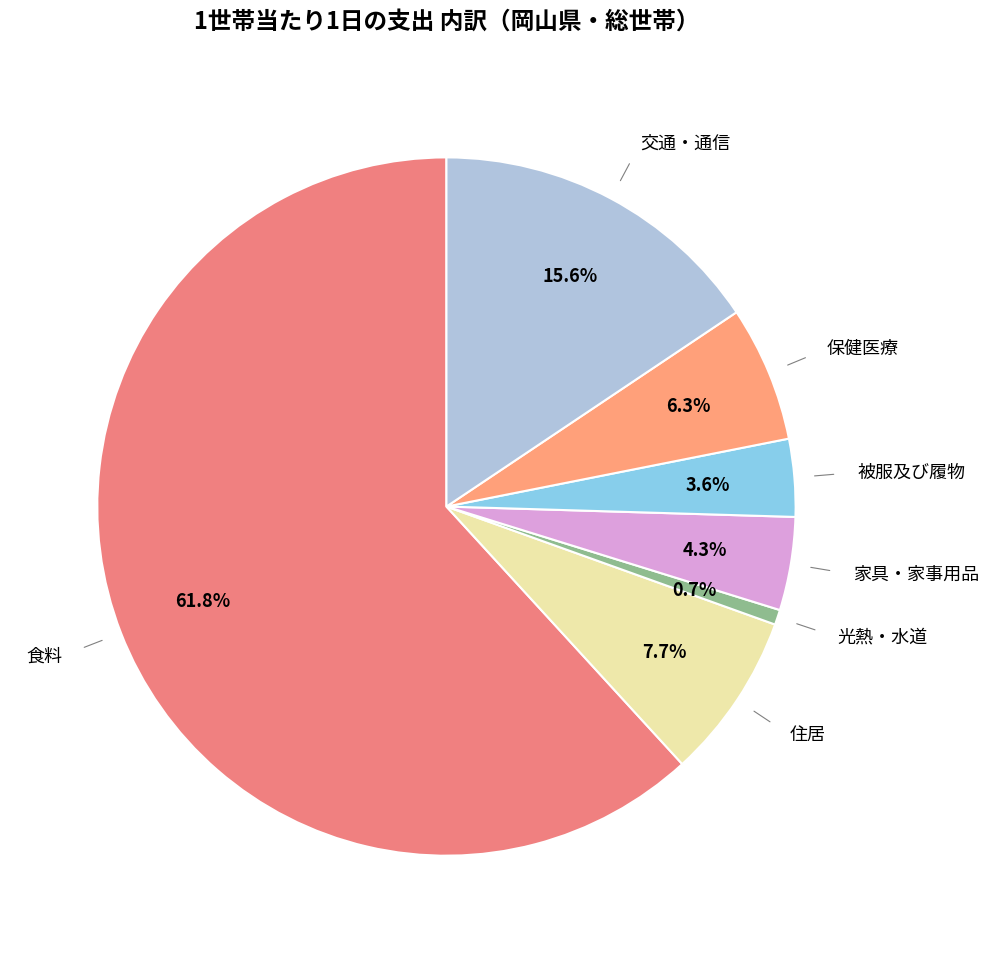

Count the number of slices in the pie.

7